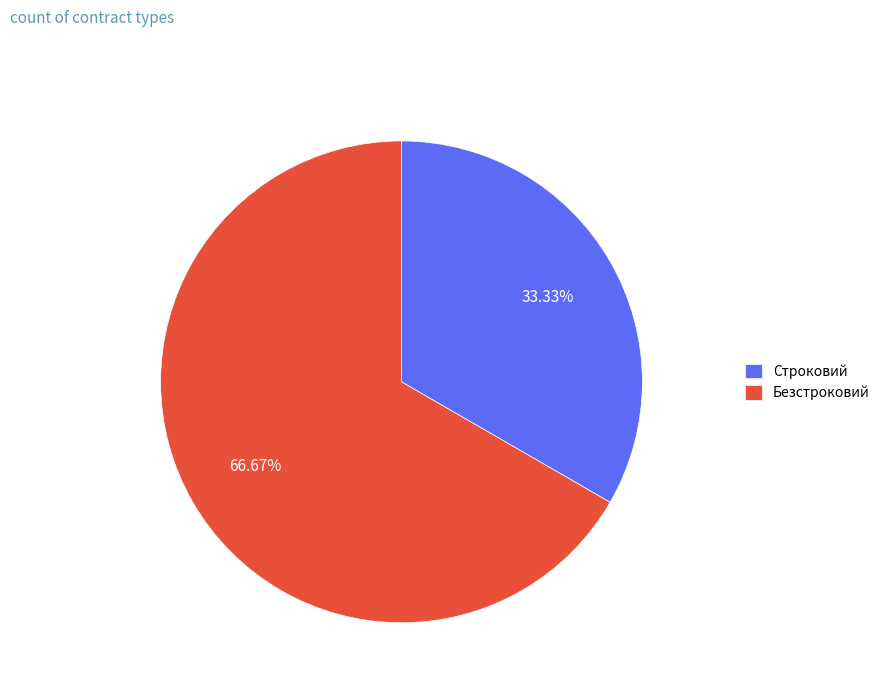

Between Строковий and Безстроковий, which is larger?

Безстроковий